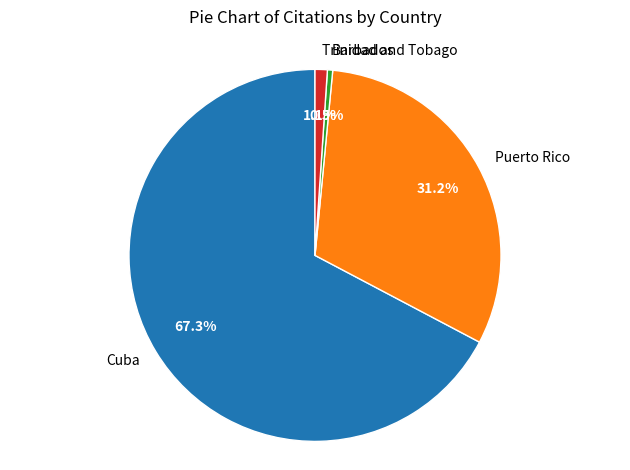

Which category has the biggest portion of the pie?

Cuba